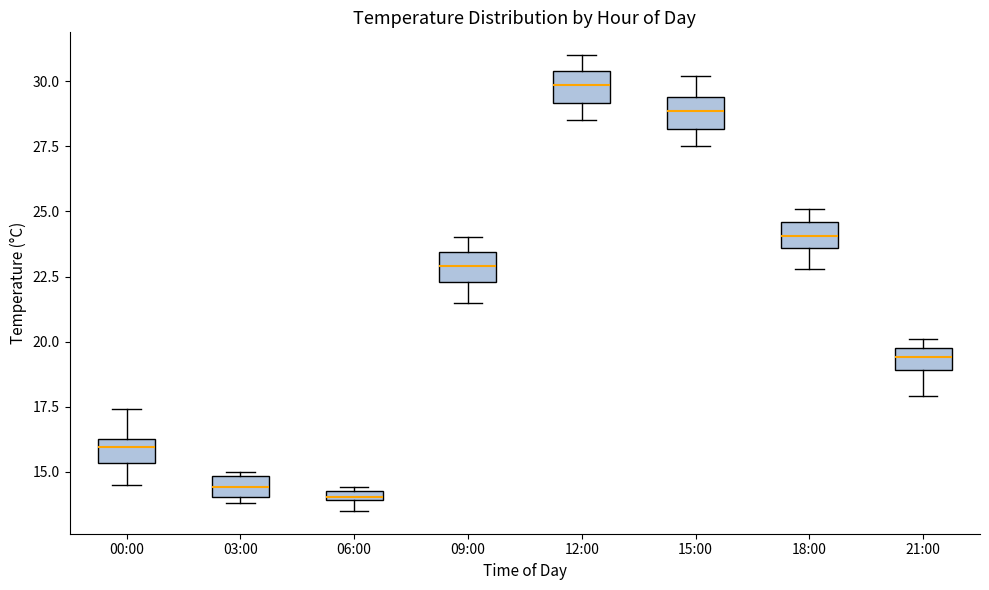

Where does the median line of the box for 12:00 sit on the y-axis? The values are not printed on the chart, so give them approximately, as read against the axis.

30.0